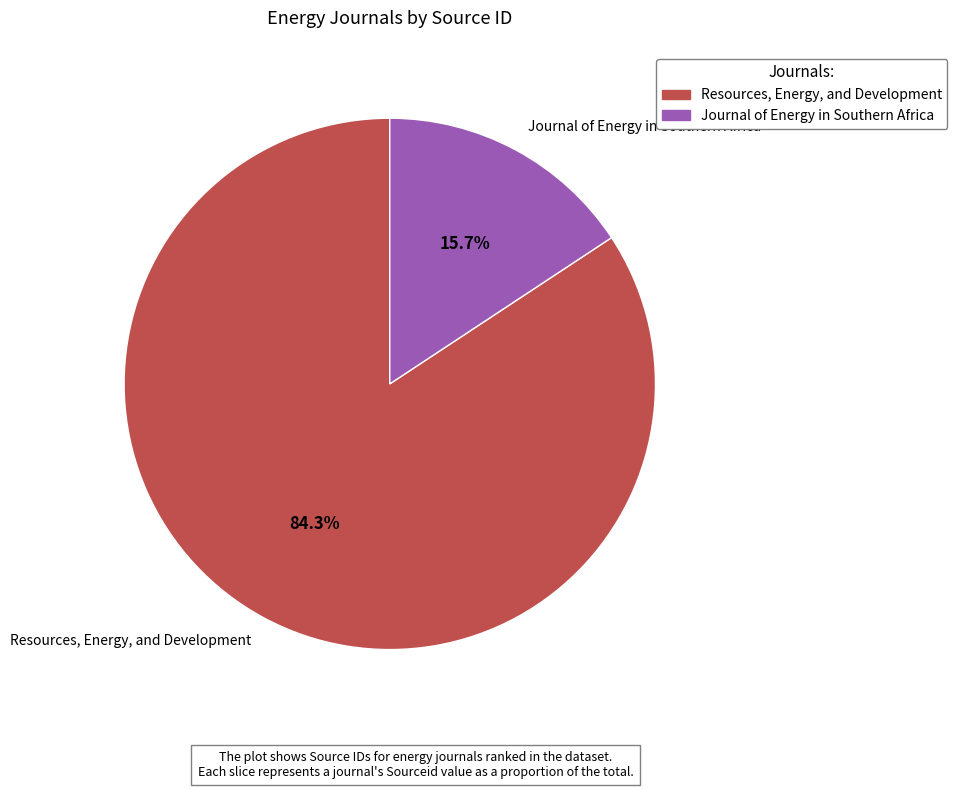

How much of the chart is everything except Resources, Energy, and Development?

15.7%